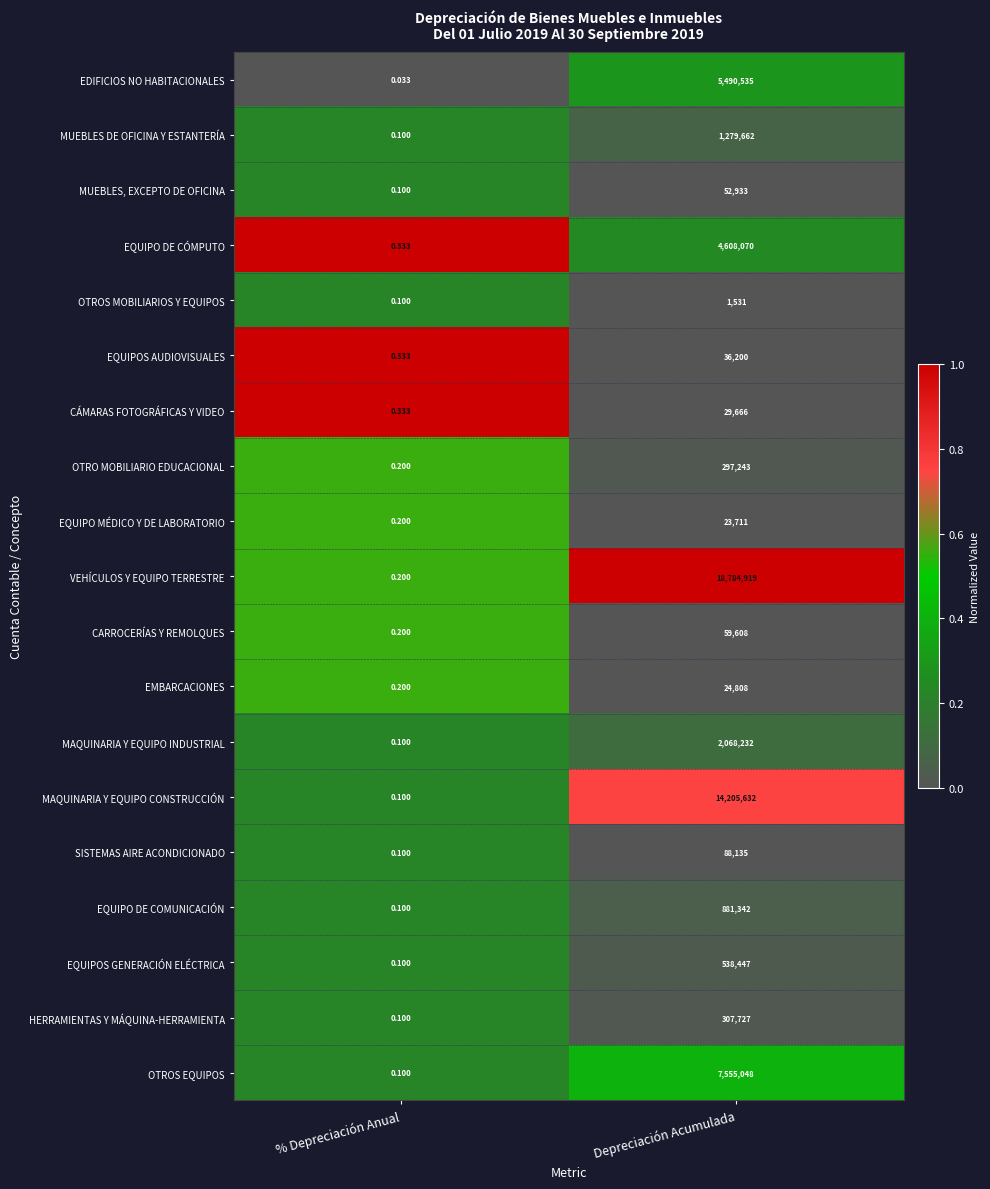

At which label is VEHÍCULOS Y EQUIPO TERRESTRE closest to 9392459?

% Depreciación Anual